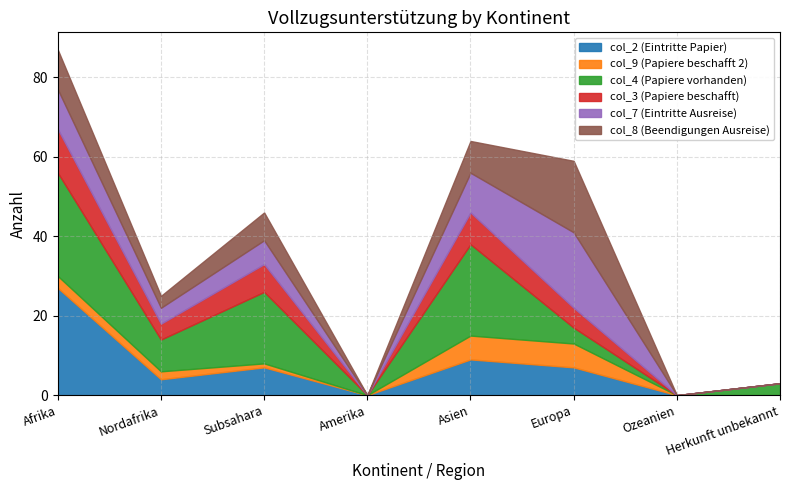

Which series has the widest spread of values?

col_2 (Eintritte Papier)